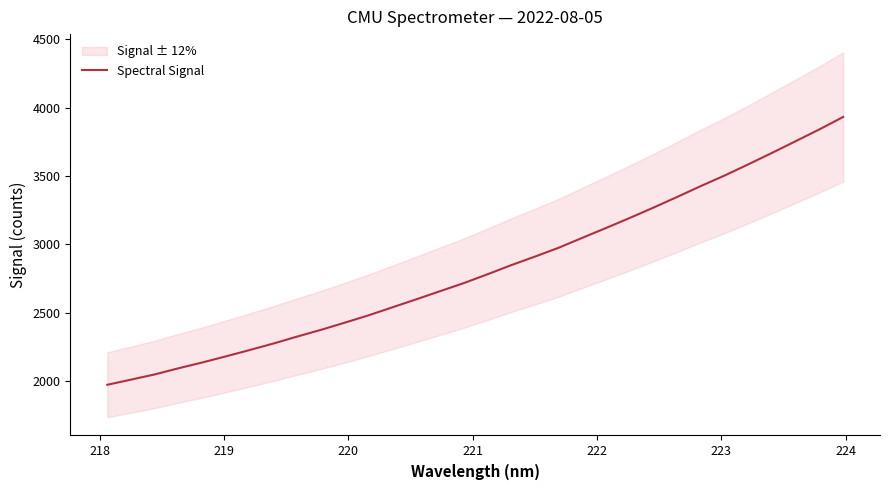

What is the highest value of the Spectral Signal series?

3931.2